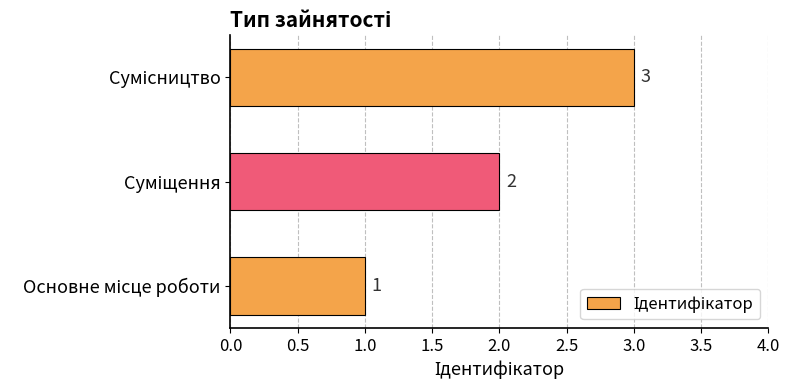

What is the sum of all values?

6